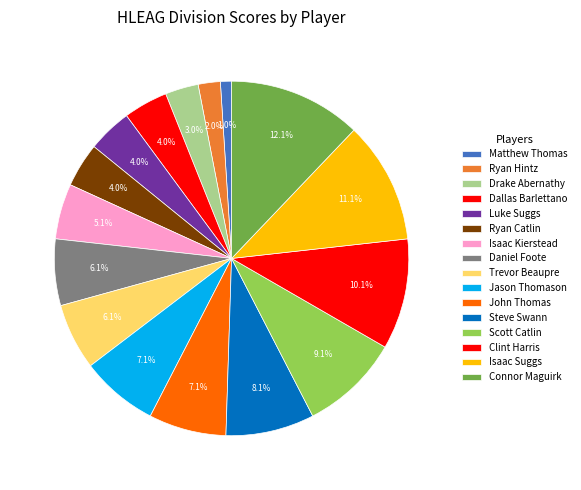

To the nearest percent, what is the combined percentage of Daniel Foote and Trevor Beaupre?

12%